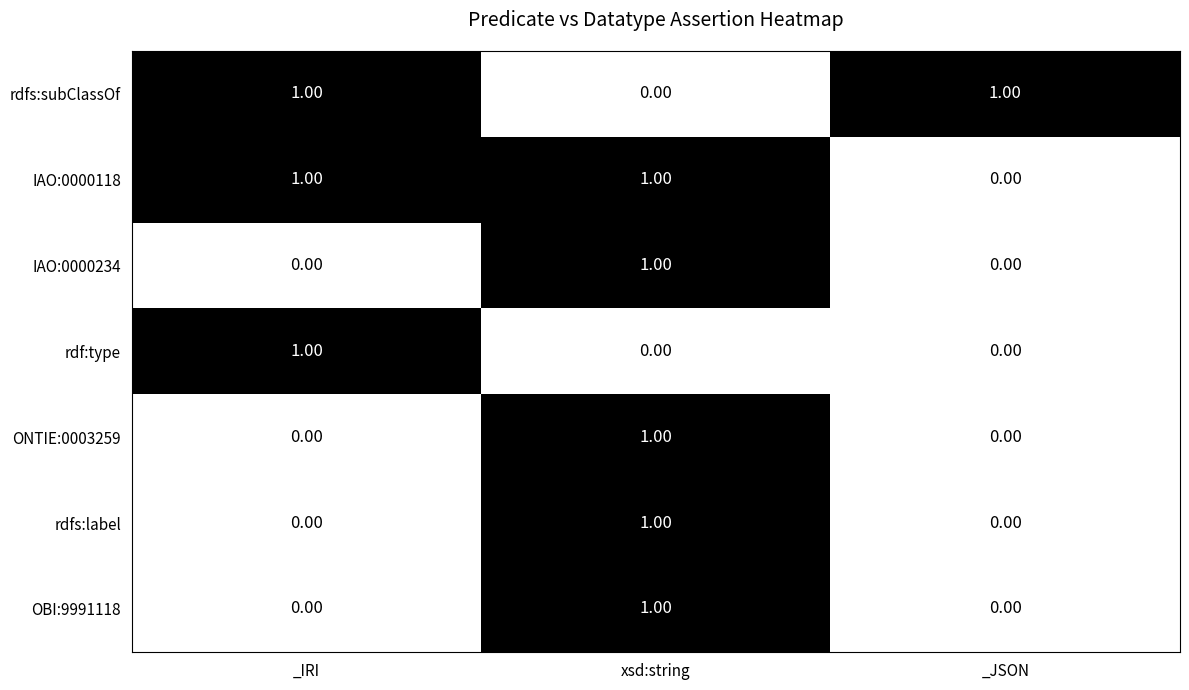

At which label does rdf:type reach its peak?

_IRI